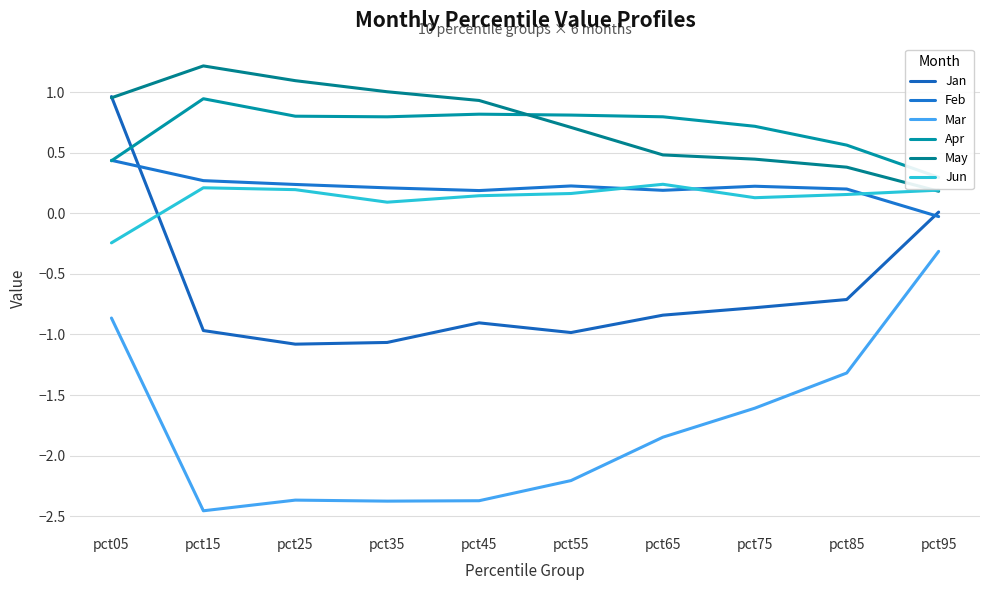

What is the maximum value shown in the chart?

1.2